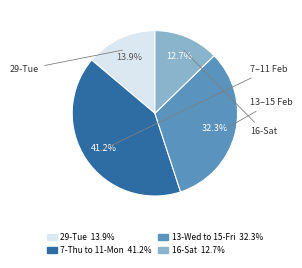

Does any single category account for the majority?

No